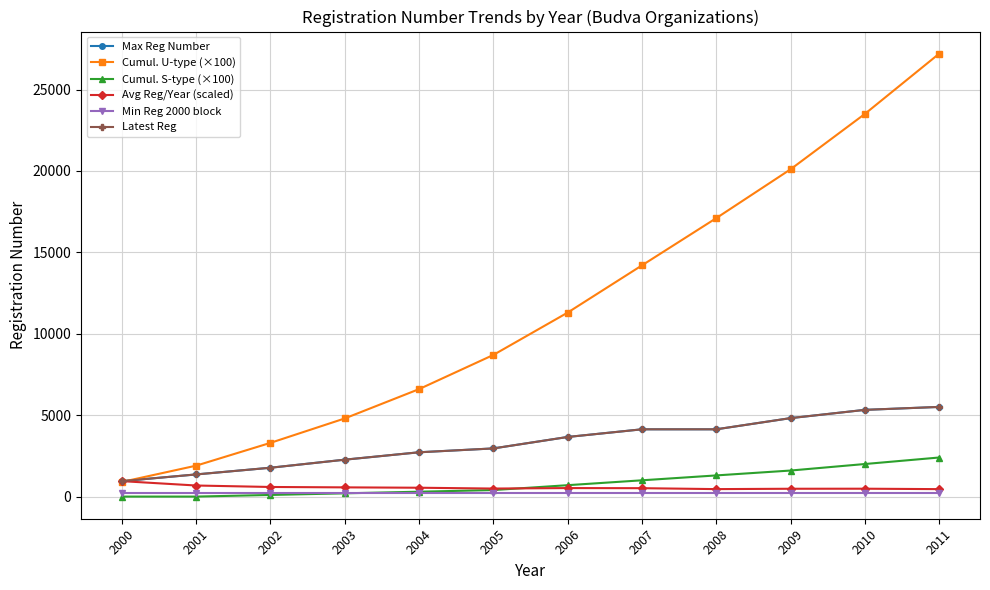

What is the sum of all Cumul. U-type (×100) values?

139600